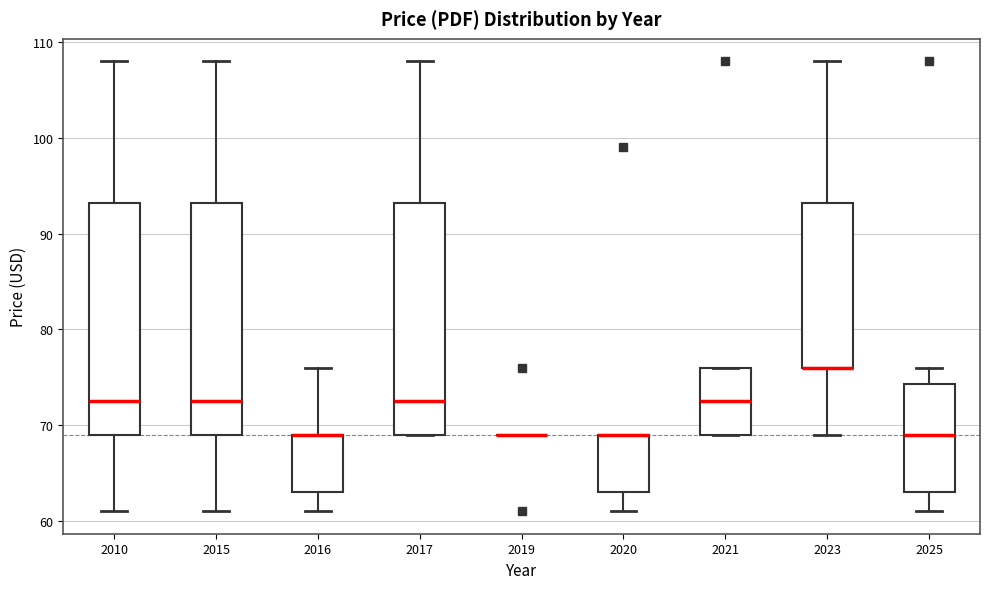

Reading left to right, read every box against the y-axis: the position of its median line, the range the box covers, and the ends of its whiskers. The values are not printed on the chart, so give them approximately, as read against the axis.

2010: median 73, box 69 to 93, whiskers 61 to 108
2015: median 73, box 69 to 93, whiskers 61 to 108
2016: median 69 (drawn on the box's upper edge), box 63 to 69, whiskers 61 to 76
2017: median 73, box 69 to 93, whiskers 69 to 108
2019: box collapsed to a line at 69, whiskers 69 to 69
2020: median 69 (drawn on the box's upper edge), box 63 to 69, whiskers 61 to 69
2021: median 73, box 69 to 76, whiskers 69 to 76
2023: median 76 (drawn on the box's lower edge), box 76 to 93, whiskers 69 to 108
2025: median 69, box 63 to 74, whiskers 61 to 76